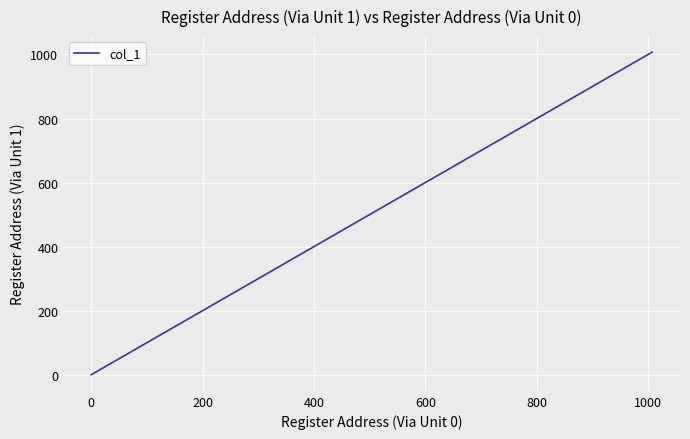

What is the maximum value shown in the chart?

1007